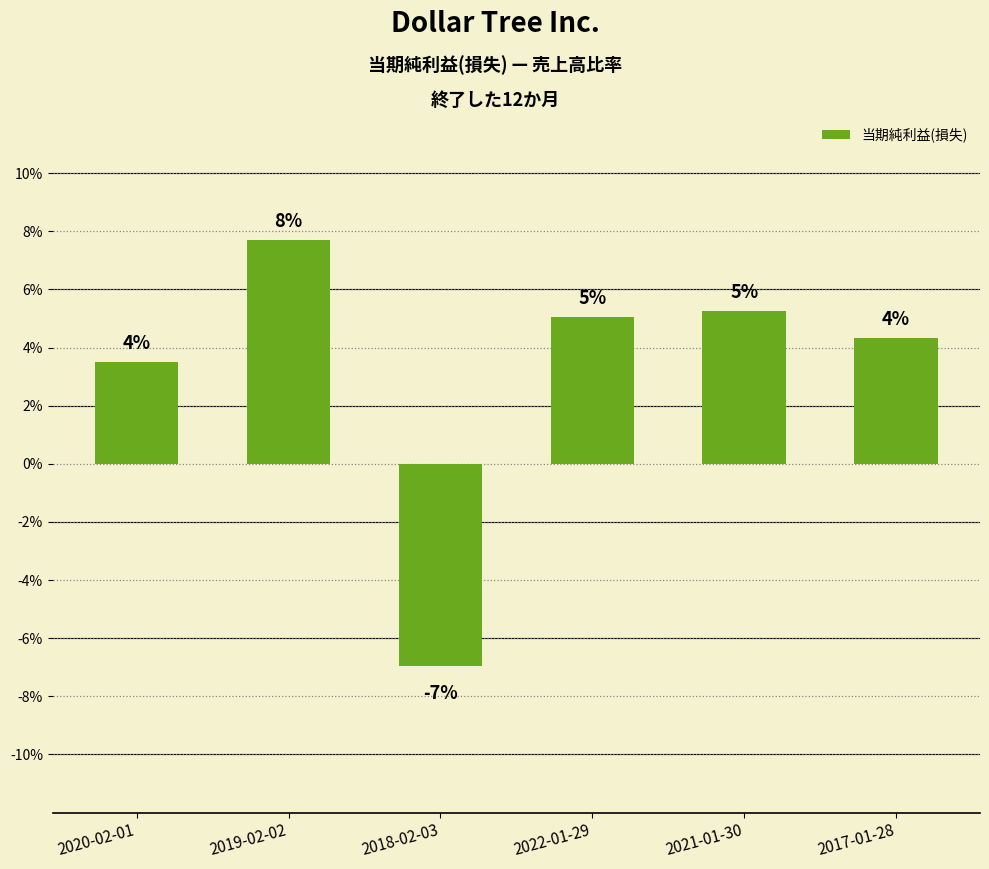

What is the sum of all values?

0.2